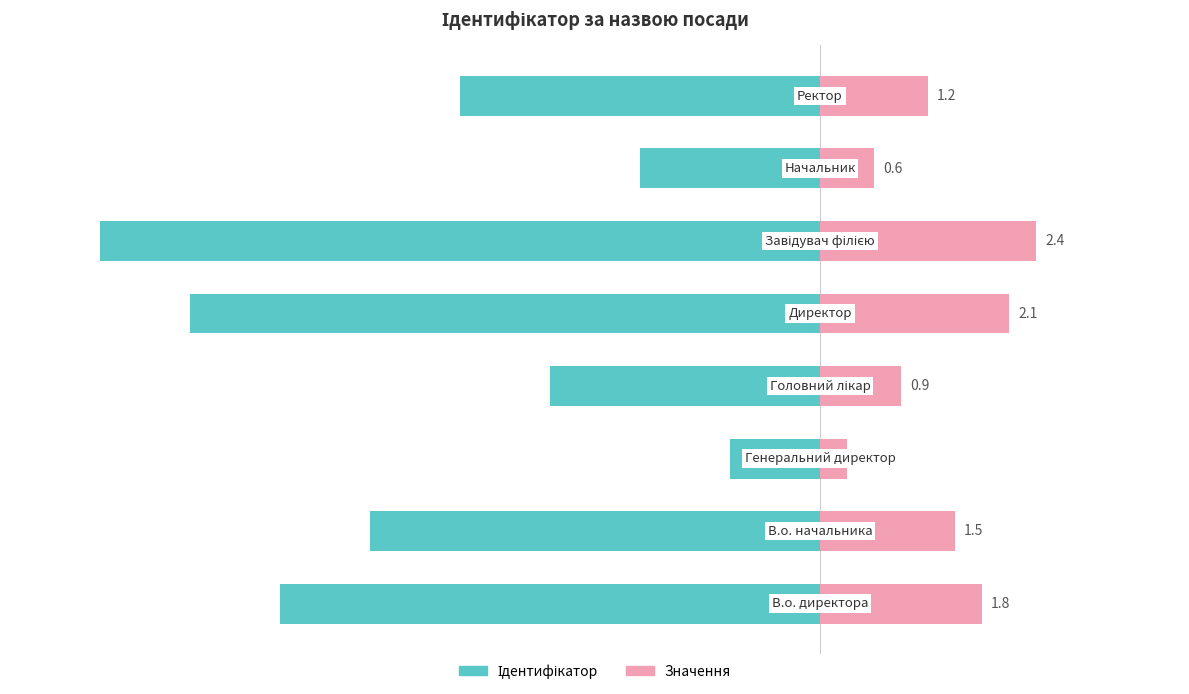

What are all the series names shown in the legend?

Ідентифікатор, Значення